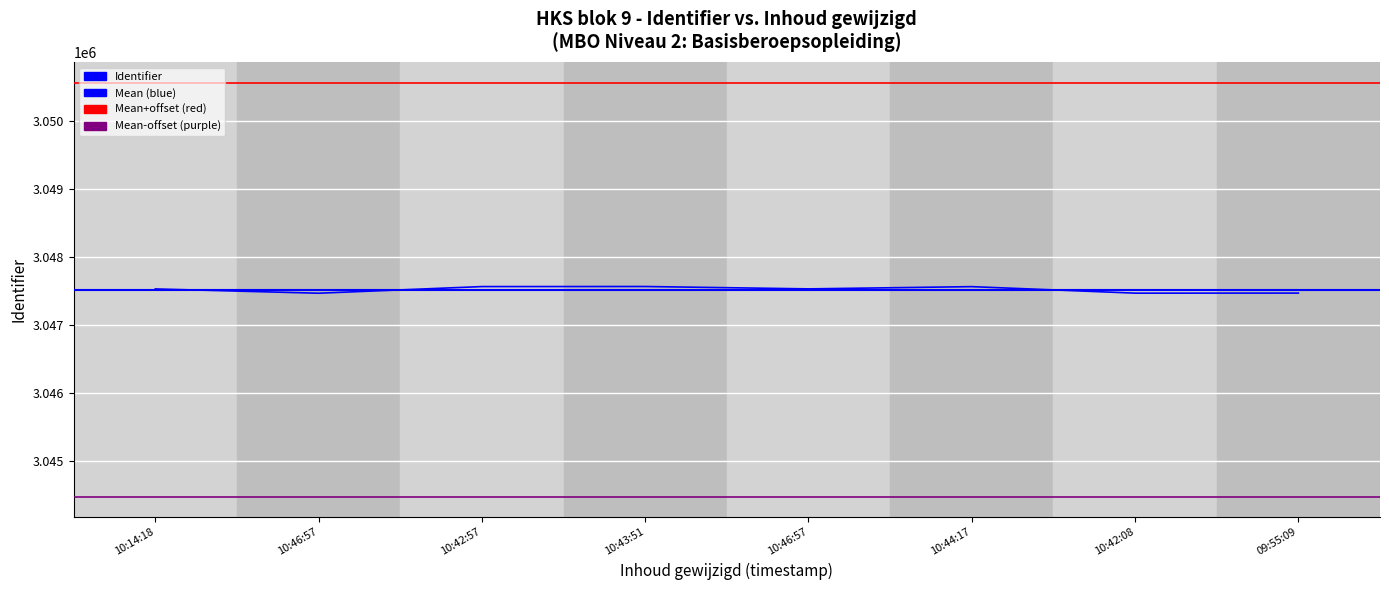

What is the change in value from 10:14:18 to 10:46:57?

-63